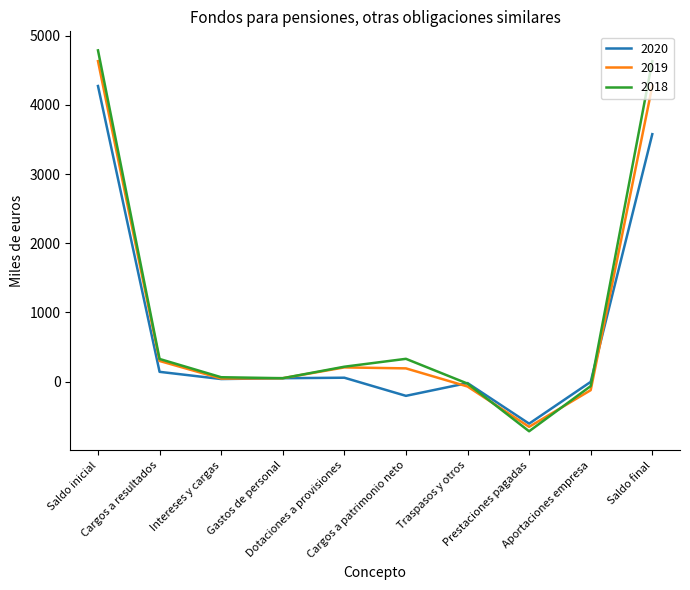

What is the lowest value of the 2018 series?

-718